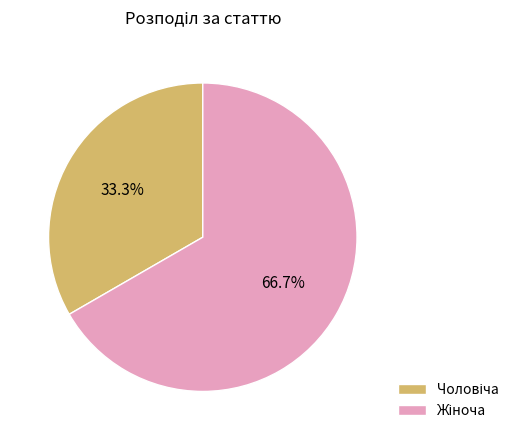

Is there any slice that represents more than half of the pie?

Yes